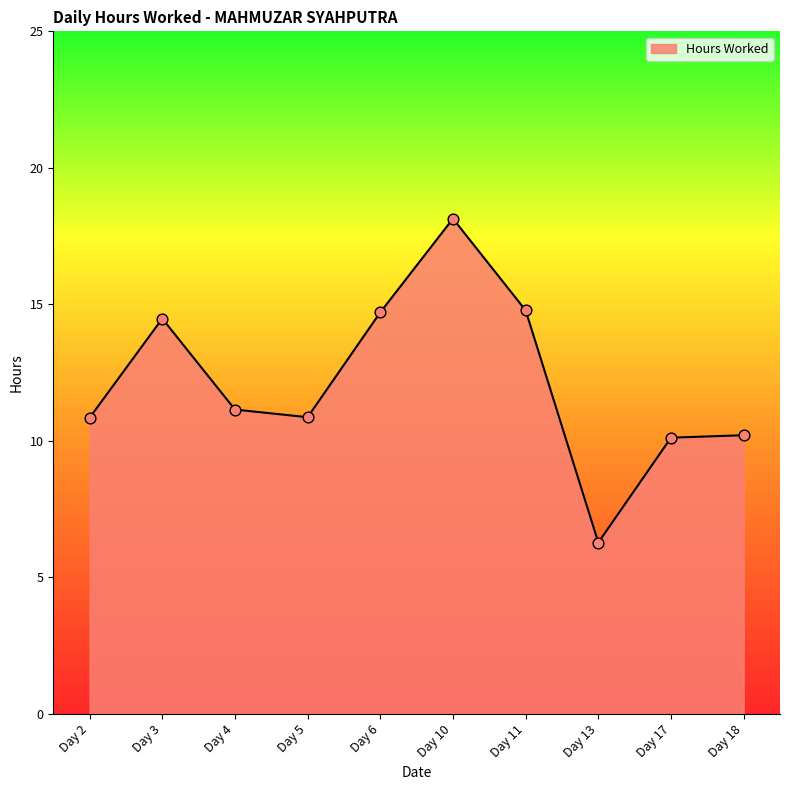

Which has a higher value, Day 3 or Day 11?

Day 11